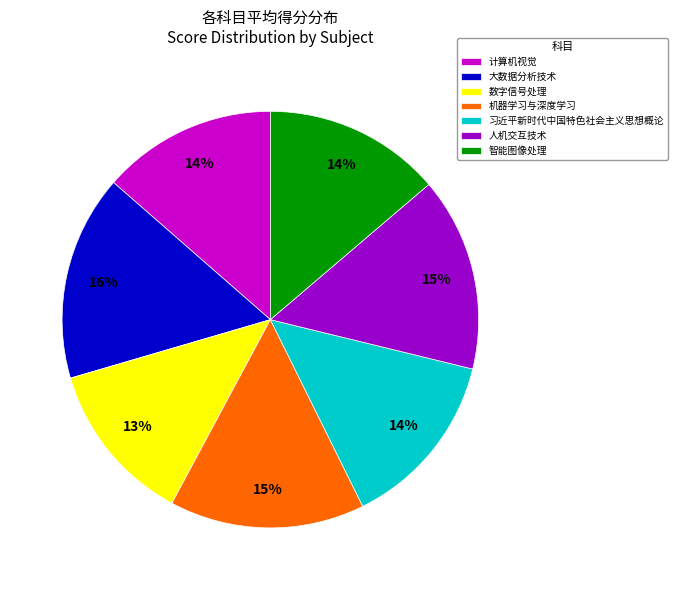

Is there any slice that represents more than half of the pie?

No